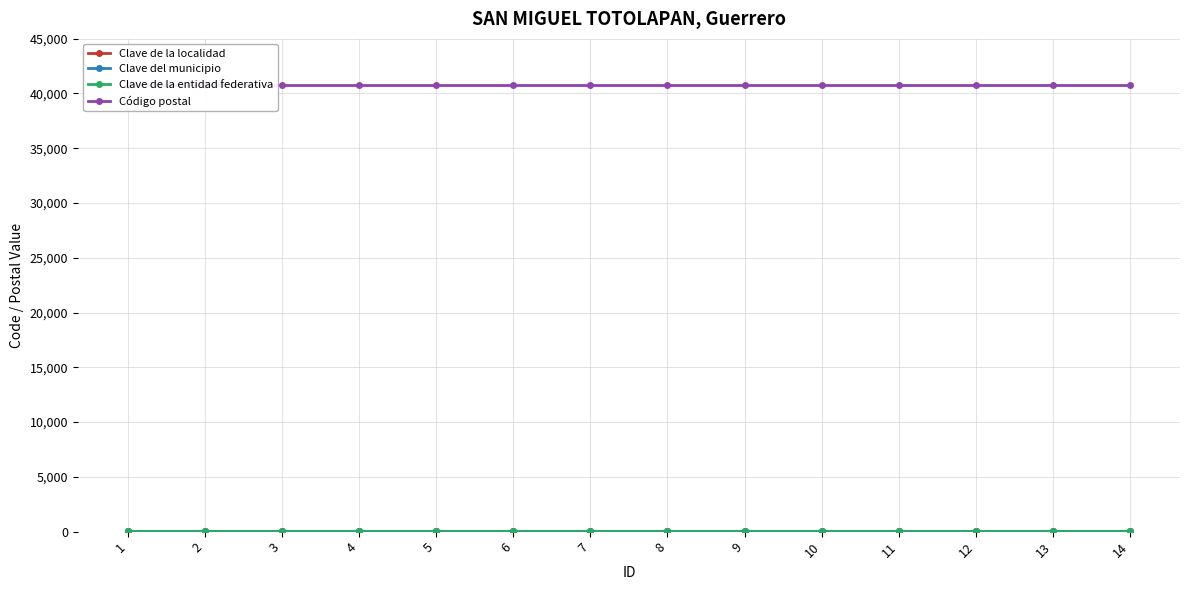

The Código postal series shows 40780 at 5. True or false?

True